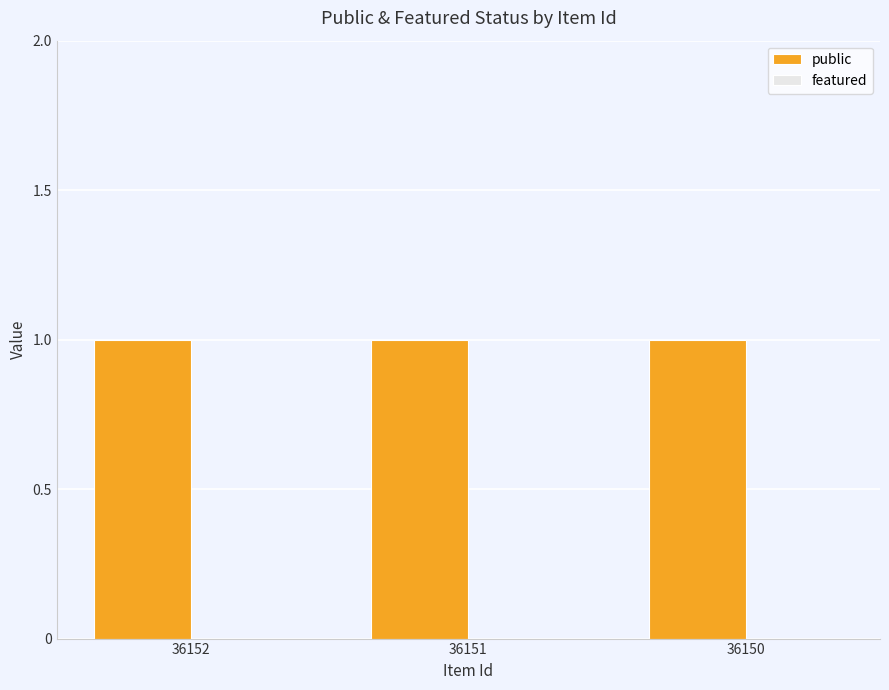

List the series in order of their overall mean, lowest first.

featured, public